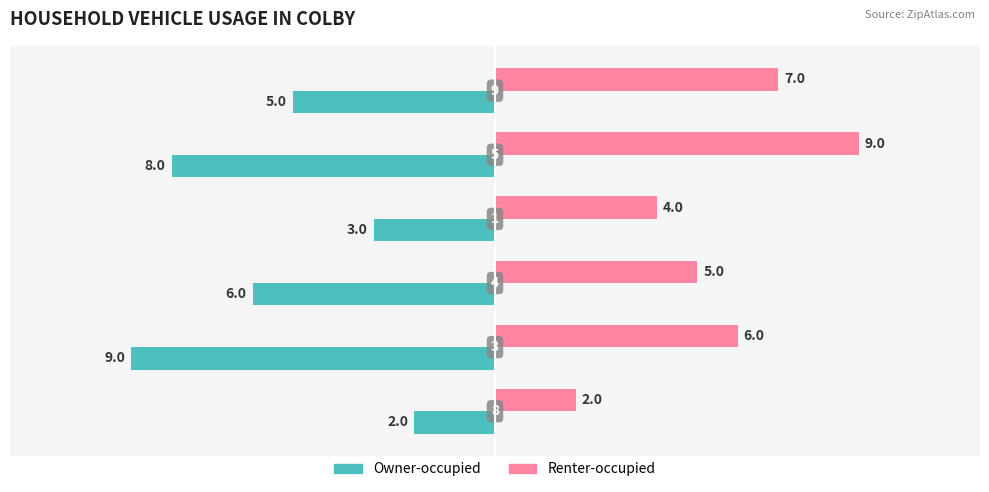

Which series has the largest total across all categories?

Renter-occupied